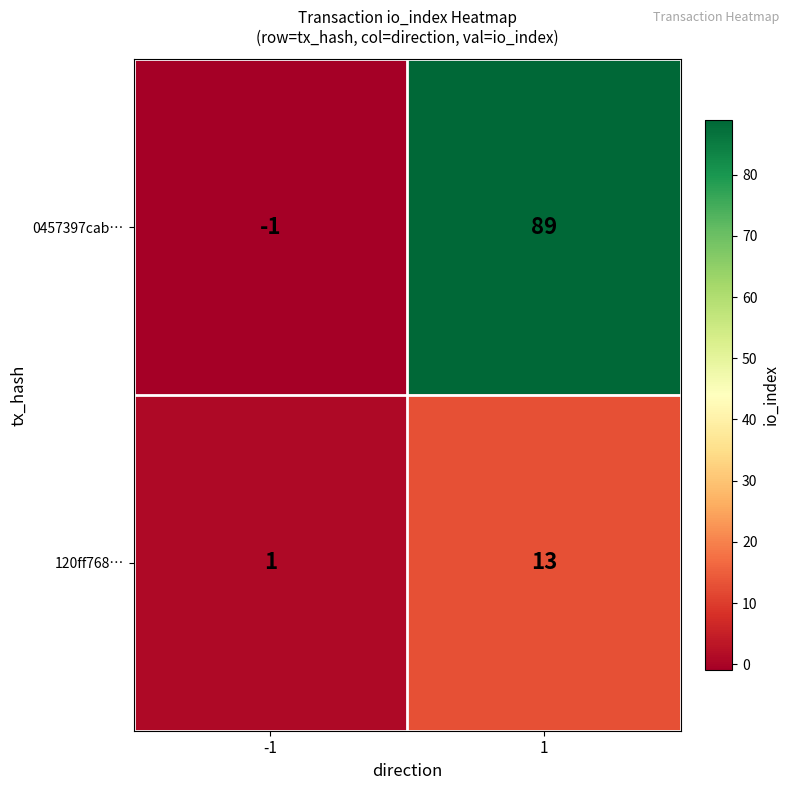

Reading right to left, list all the values displayed in this chart.

0457397cab…: 89	-1
120ff768…: 13	1